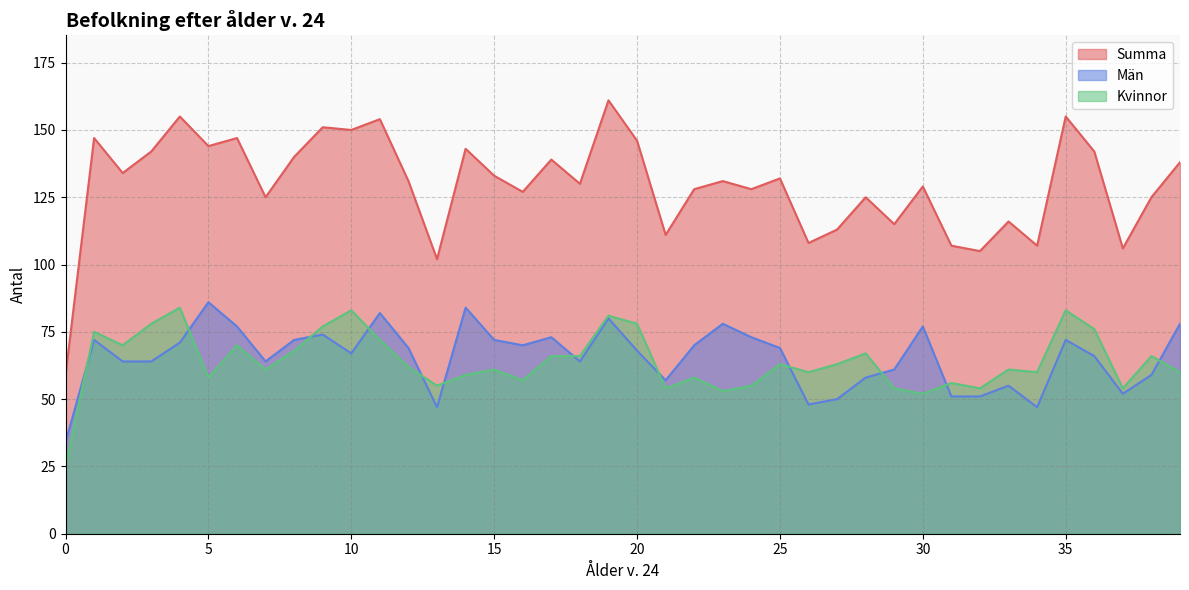

Which series changed the most between 5 and 21?

Summa